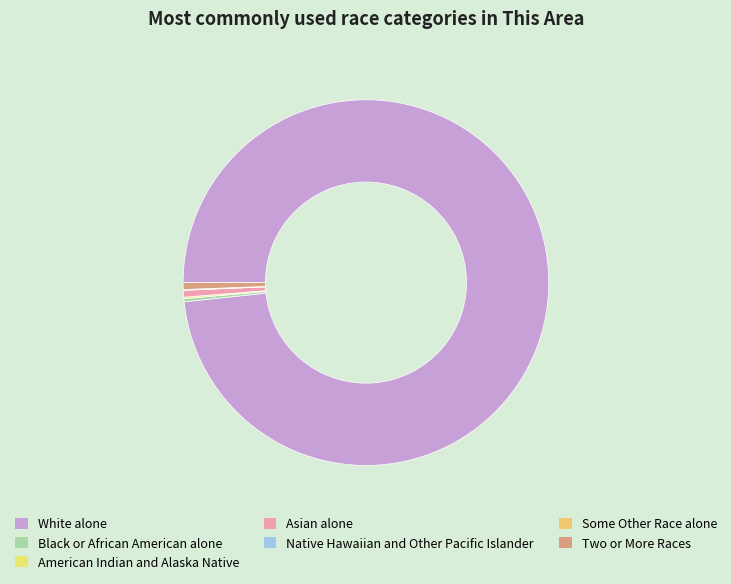

Which slice represents more than half of the pie?

White alone